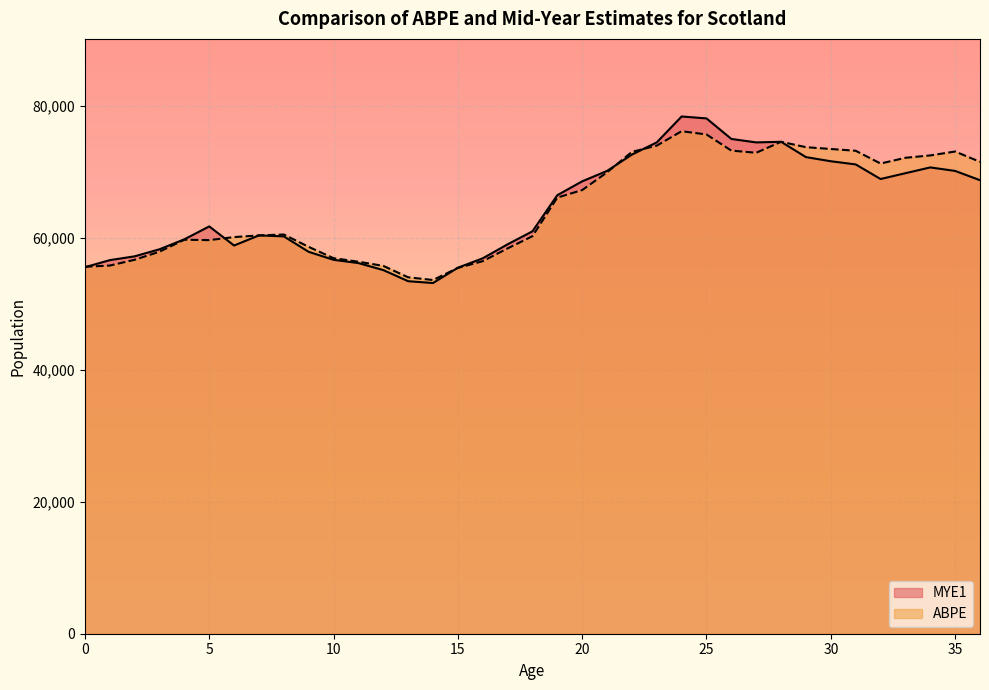

Where is the first local minimum for ABPE?

5